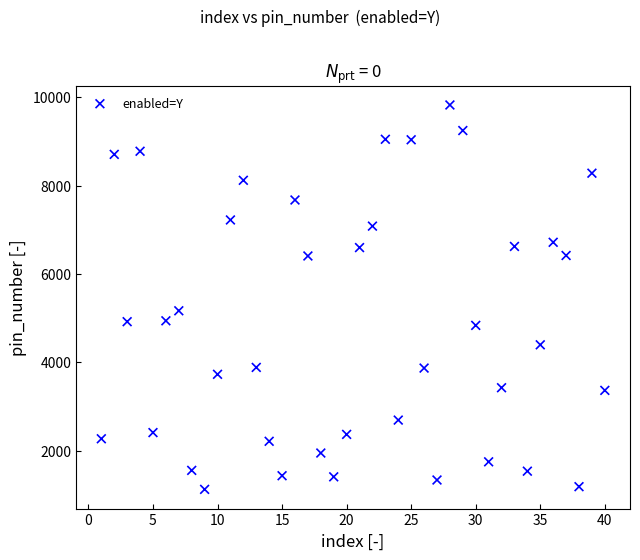

What Y value in the scatter plot is closest to 5473?

5165